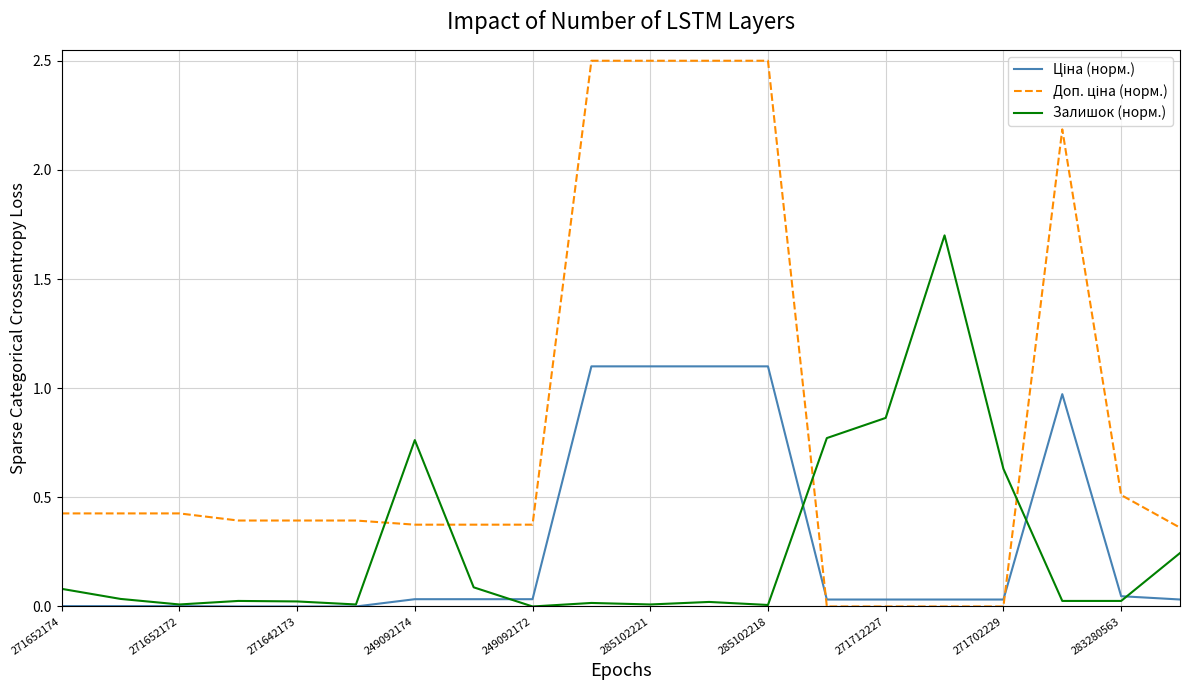

Rank the series by their maximum value, from highest to lowest.

Доп. ціна (норм.), Залишок (норм.), Ціна (норм.)